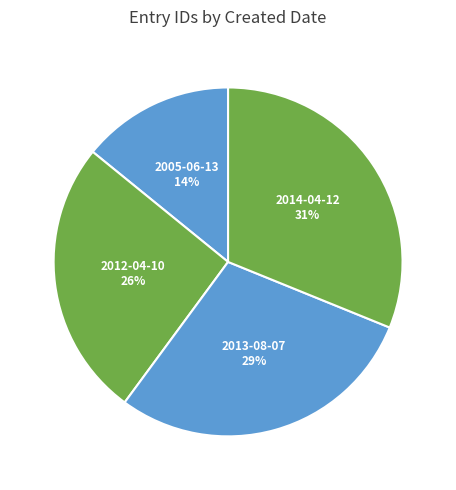

Count the number of slices in the pie.

4